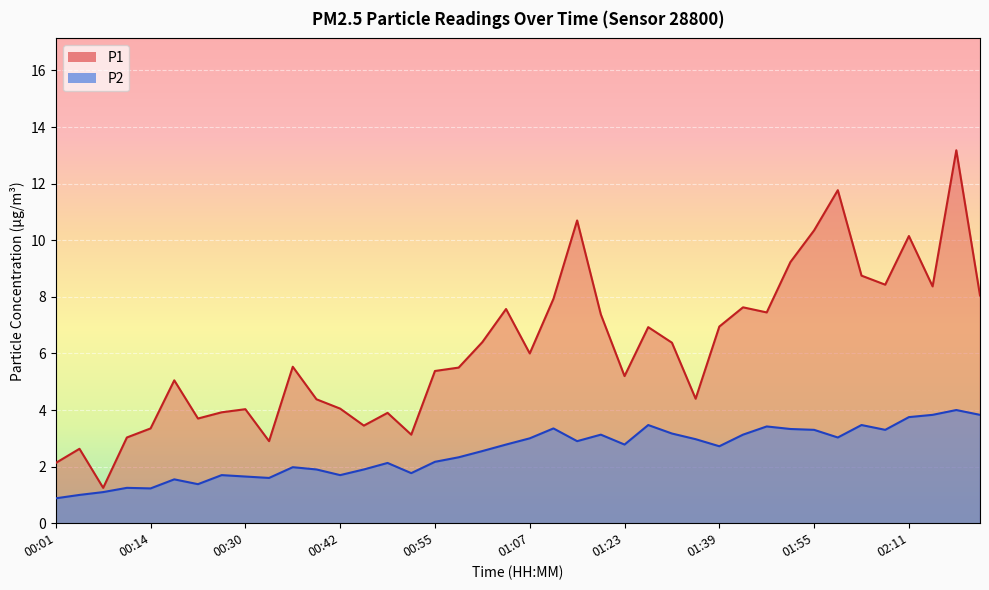

What is the value of the P2 point at the 13th from the left?

1.7